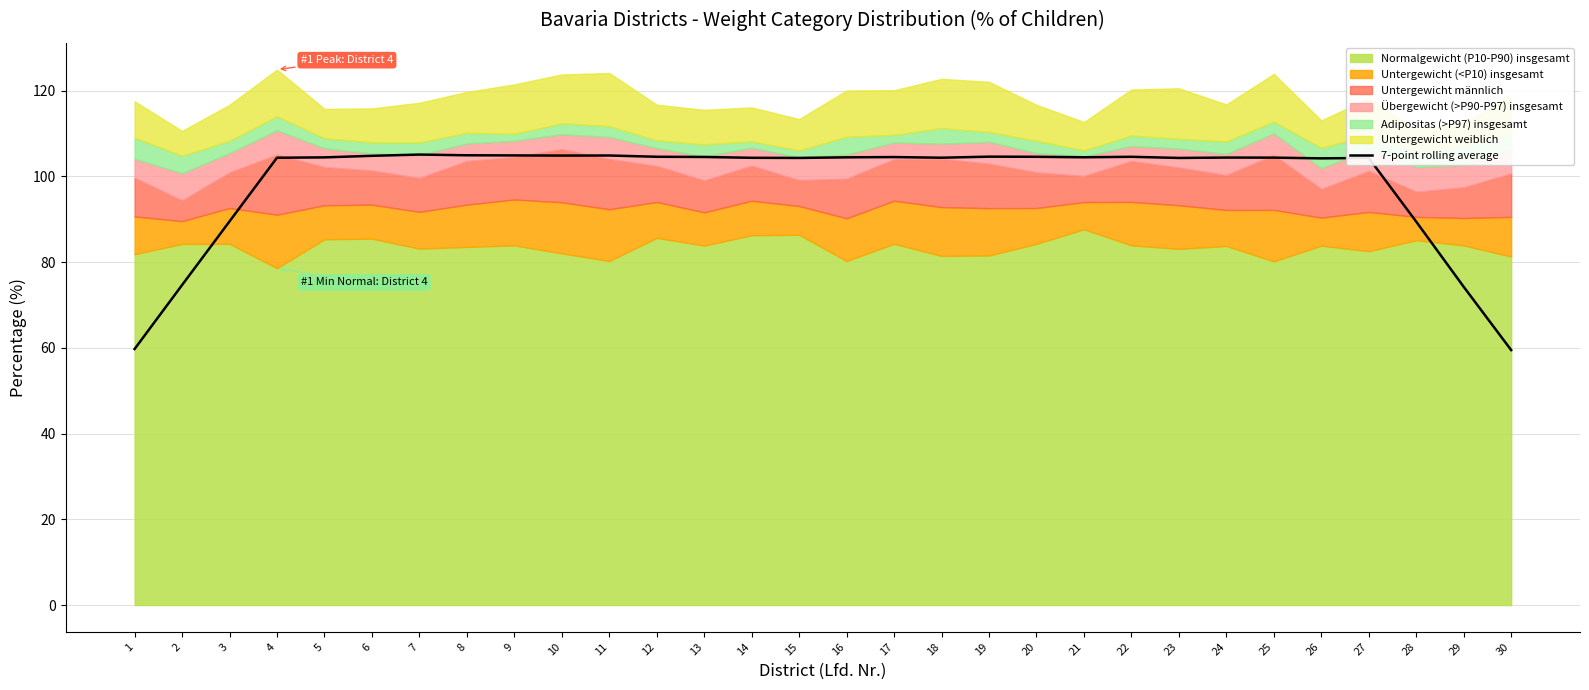

What is the maximum value for 7-point rolling average?

105.1